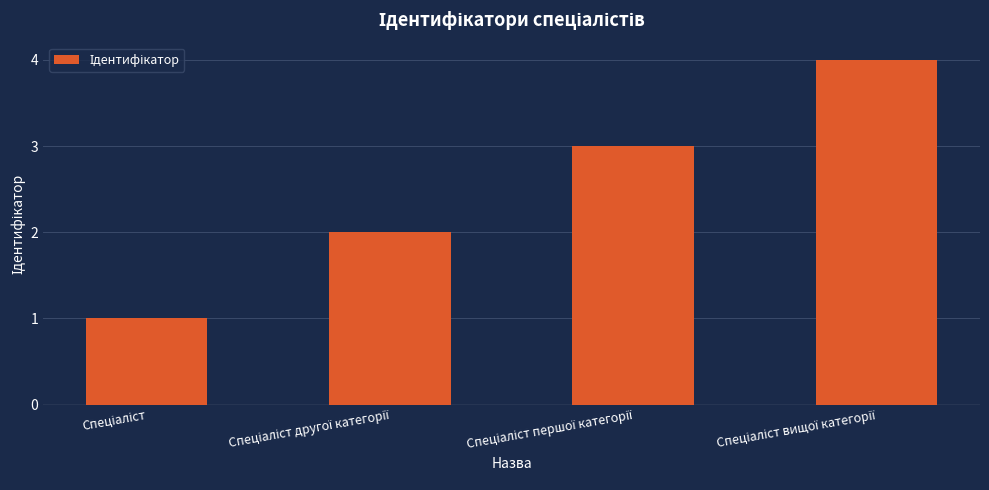

What is the sum of all values?

10